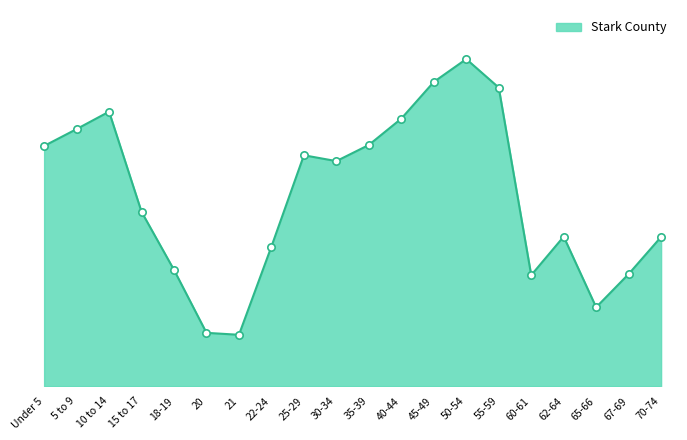

Is this an area chart (filled region under the line)?

Yes